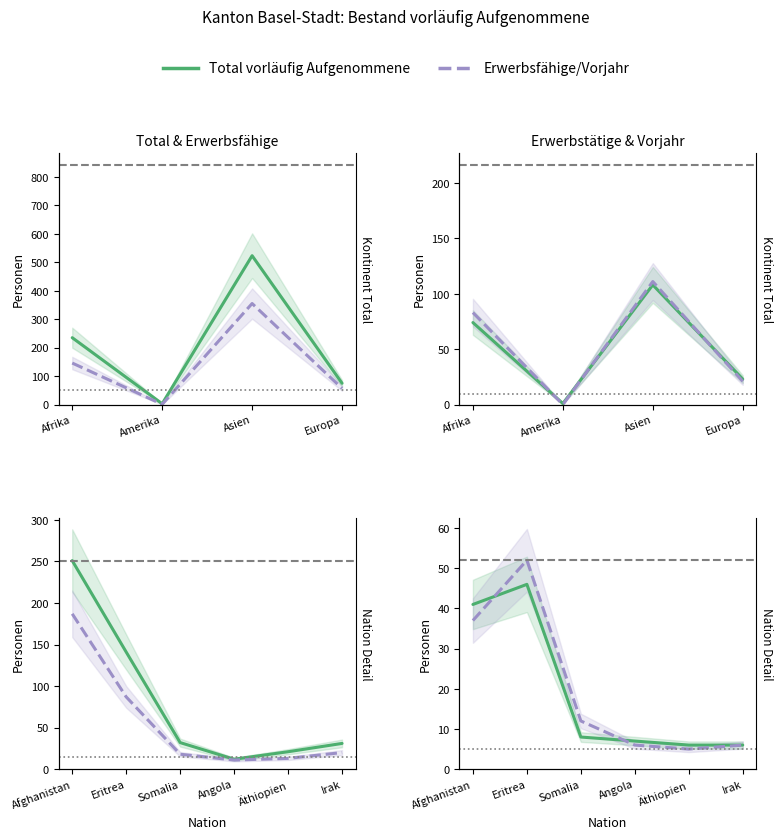

True or false: Erwerbstätige Personen has more than 1 interior local peaks.

False